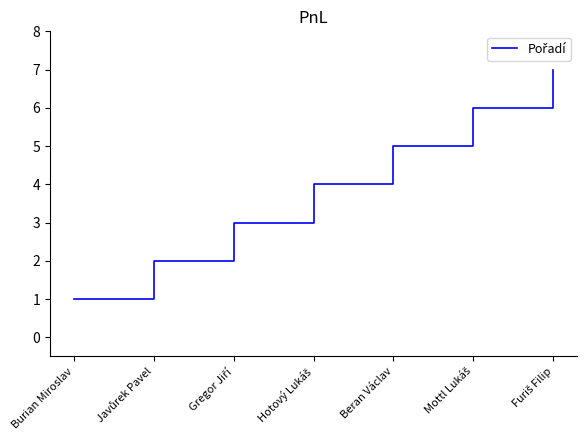

Is it true that the value at Beran Václav is 5?

True